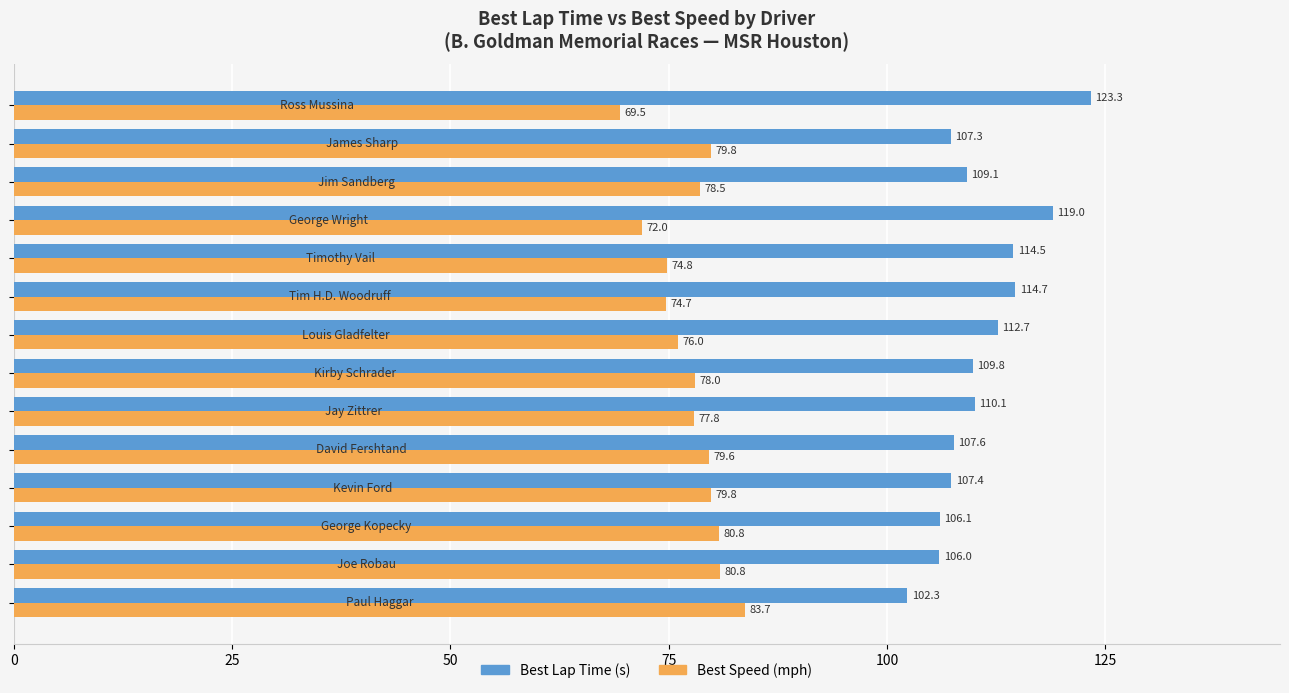

Which series has the largest range (max minus min)?

Best Lap Time (s)